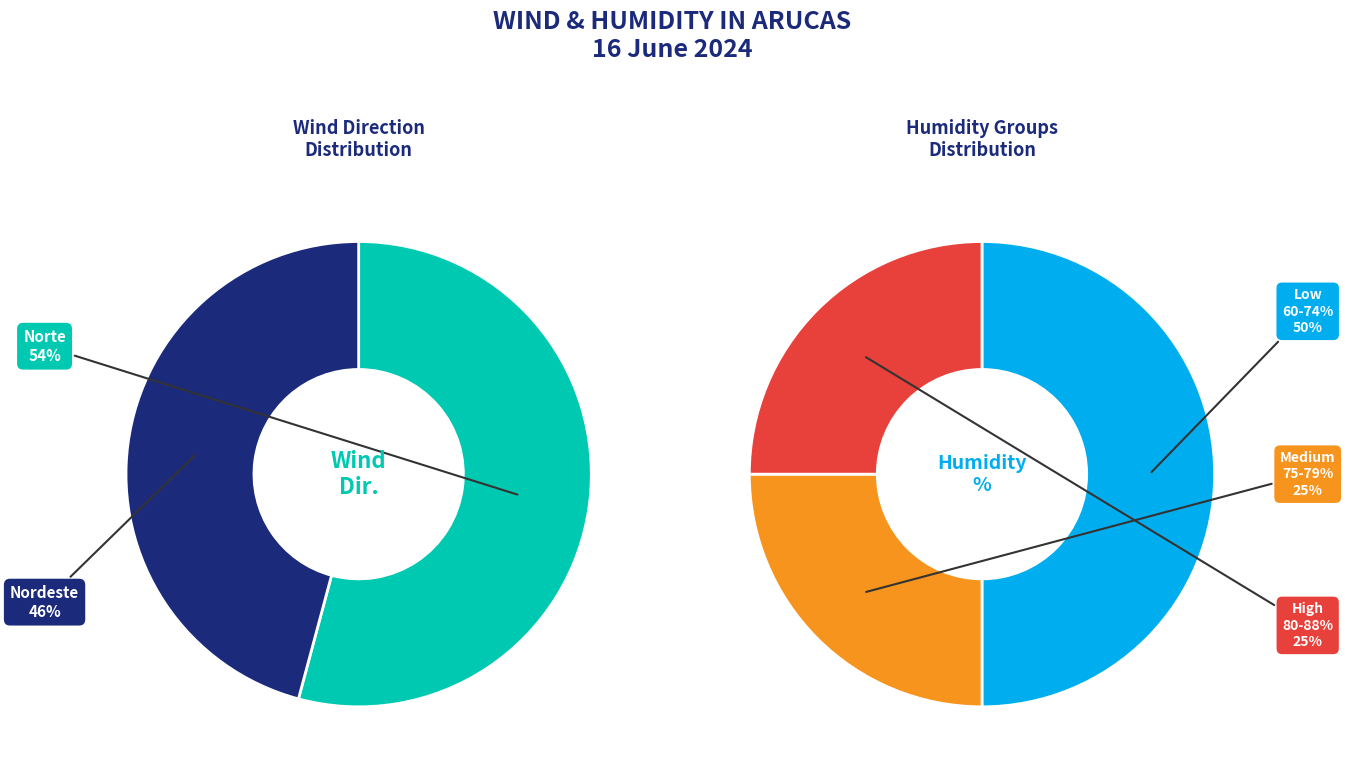

How many segments does this pie chart have?

2